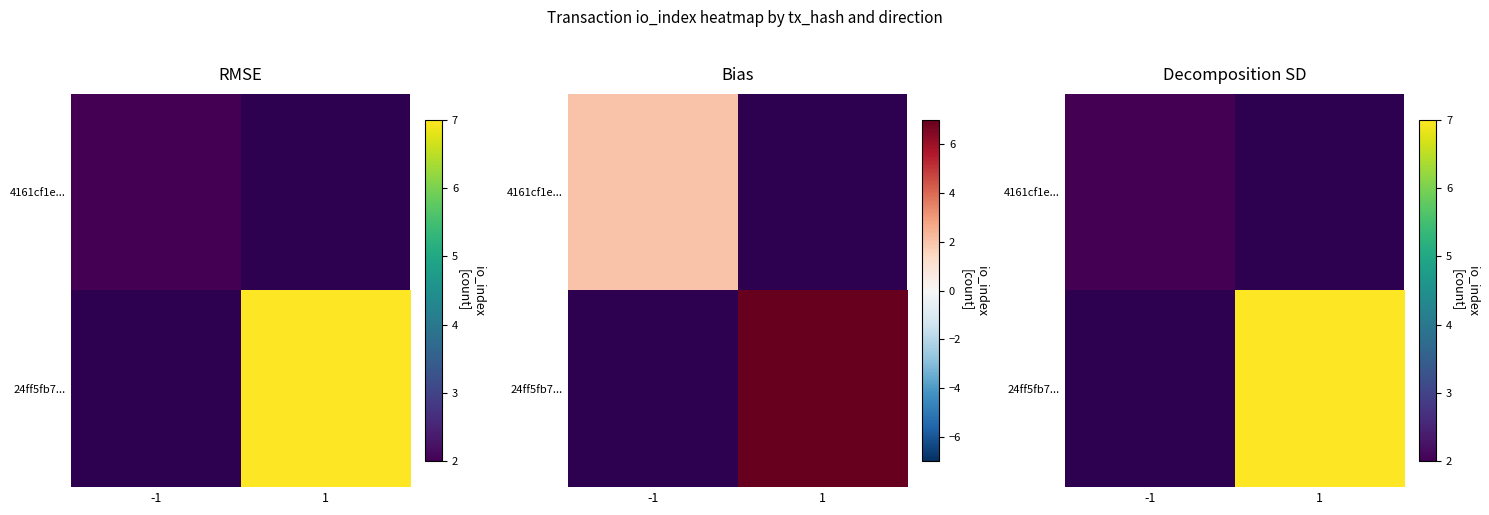

How many data points does each series have?

2